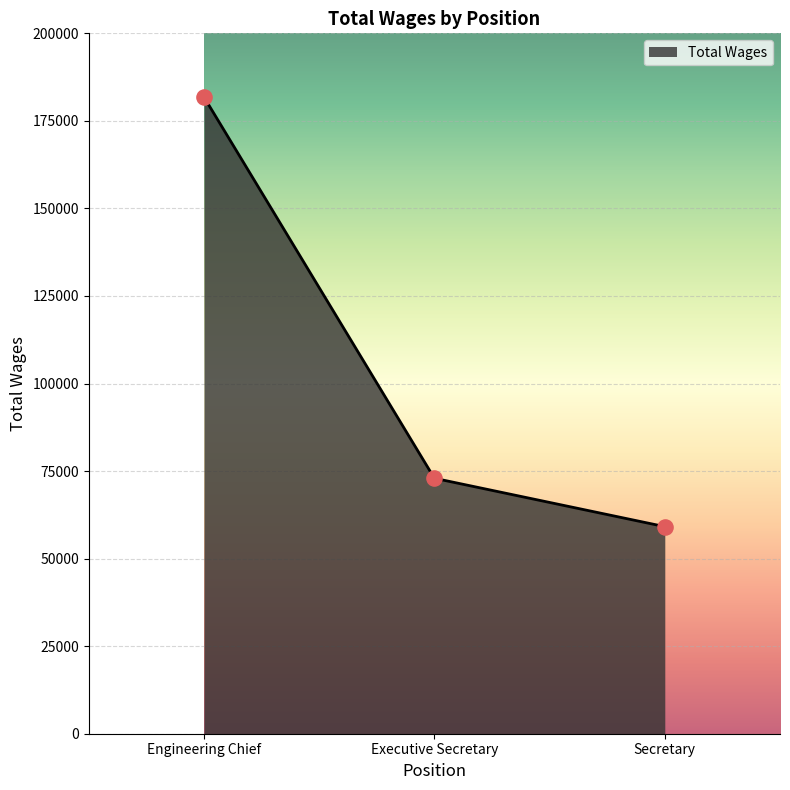

What is the change in value from Engineering Chief to Executive Secretary?

-108858